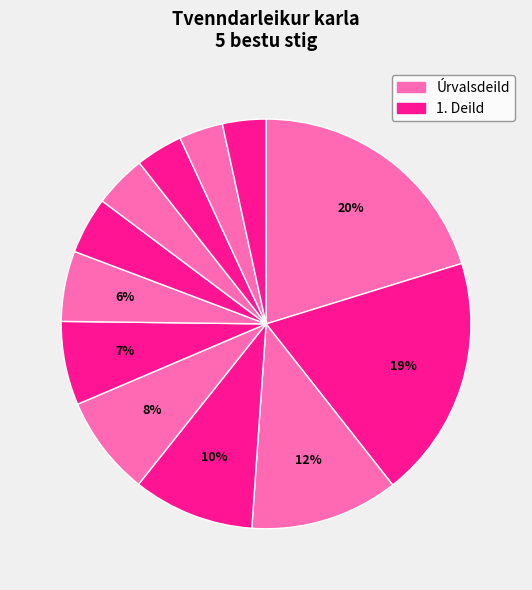

Count the number of slices in the pie.

12